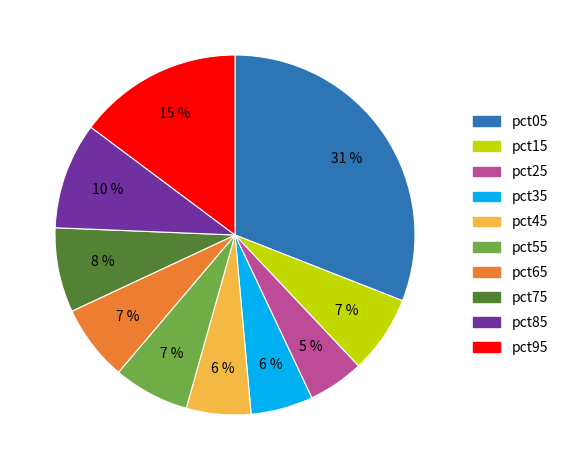

What is the largest slice in the pie chart?

pct05